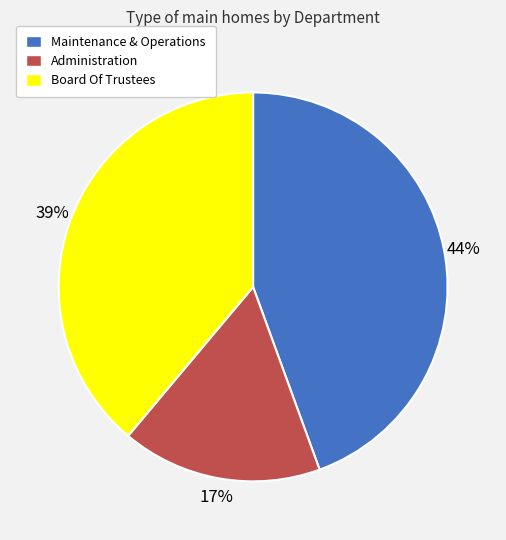

The Maintenance & Operations slice represents 44% of the pie. True or false?

True